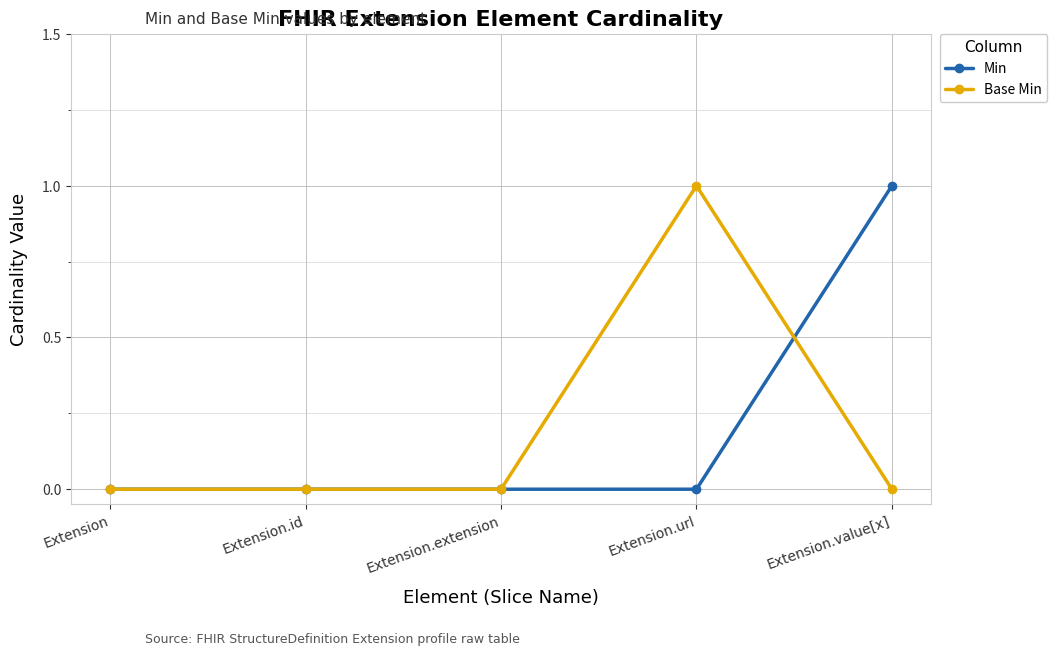

How many lines are shown in the chart?

2